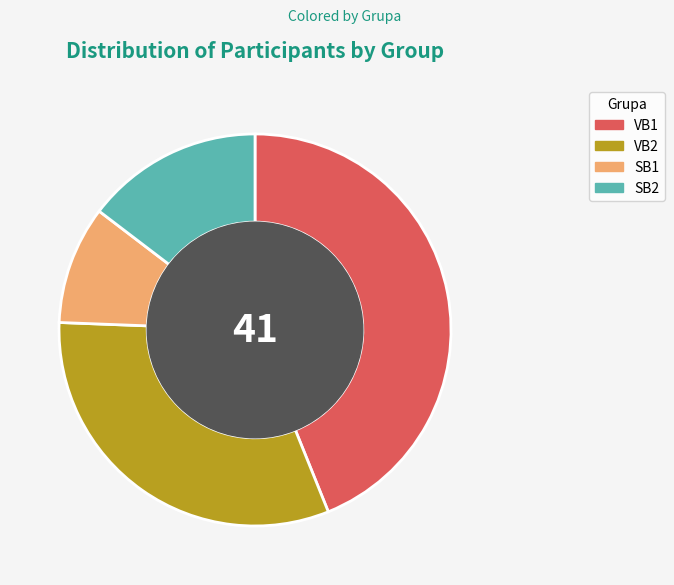

How many segments does this pie chart have?

4